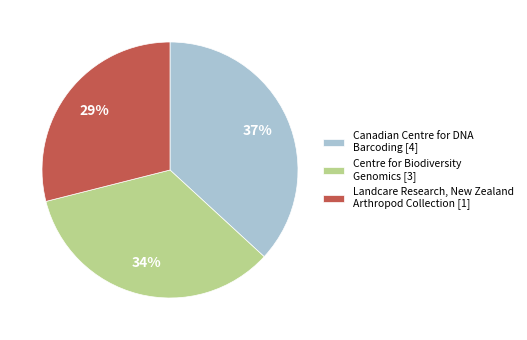

The Landcare Research, New Zealand Arthropod Collection [1] slice represents 29% of the pie. True or false?

True